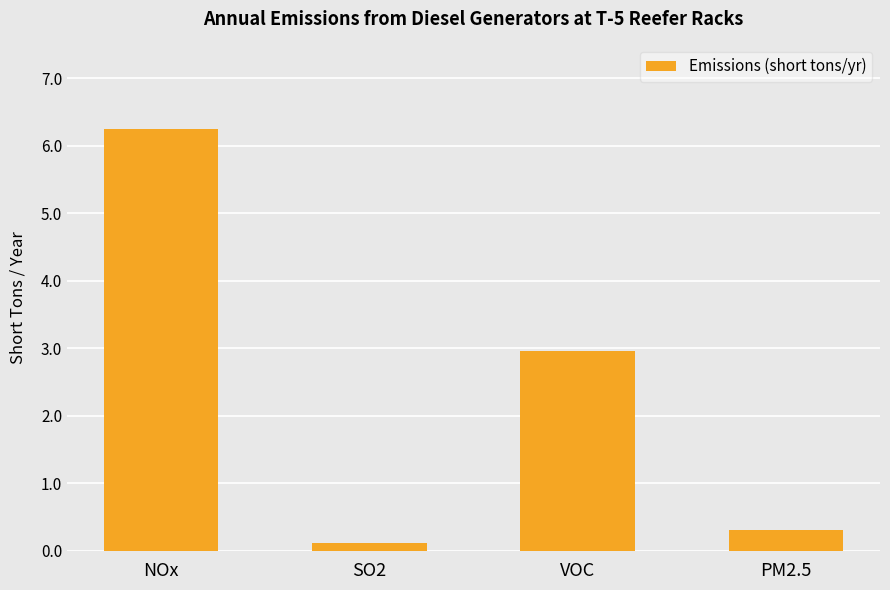

Which has a higher value, PM2.5 or NOx?

NOx